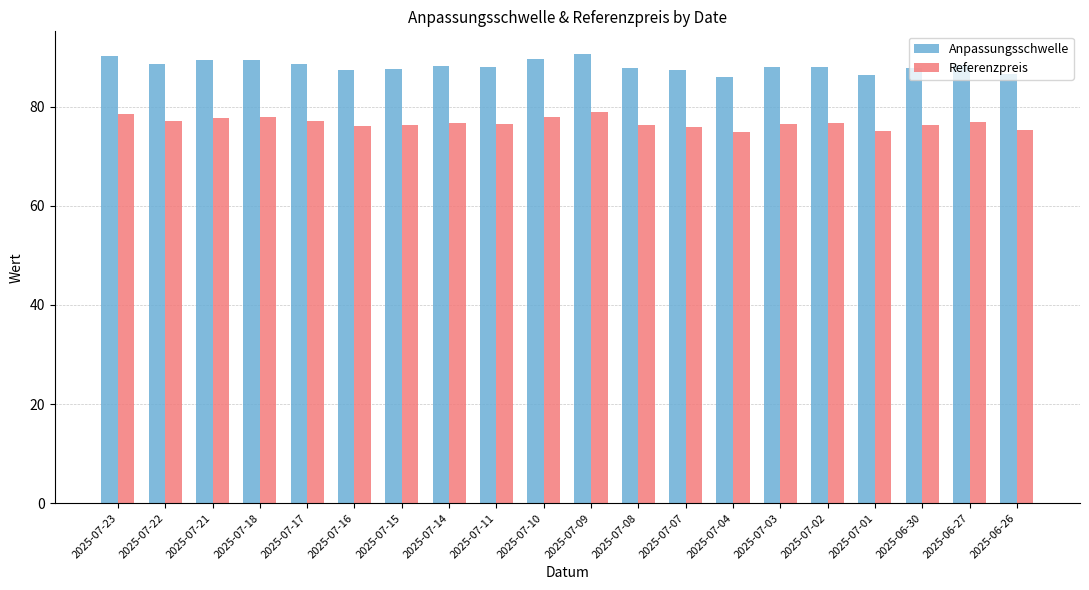

Count the number of categories in the chart.

20